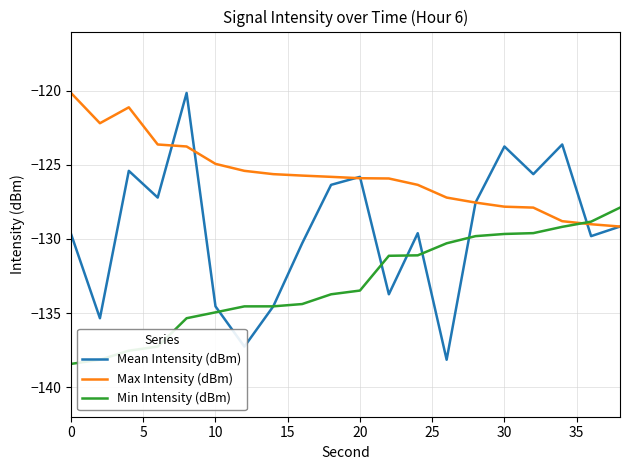

Which series has the widest spread of values?

Mean Intensity (dBm)